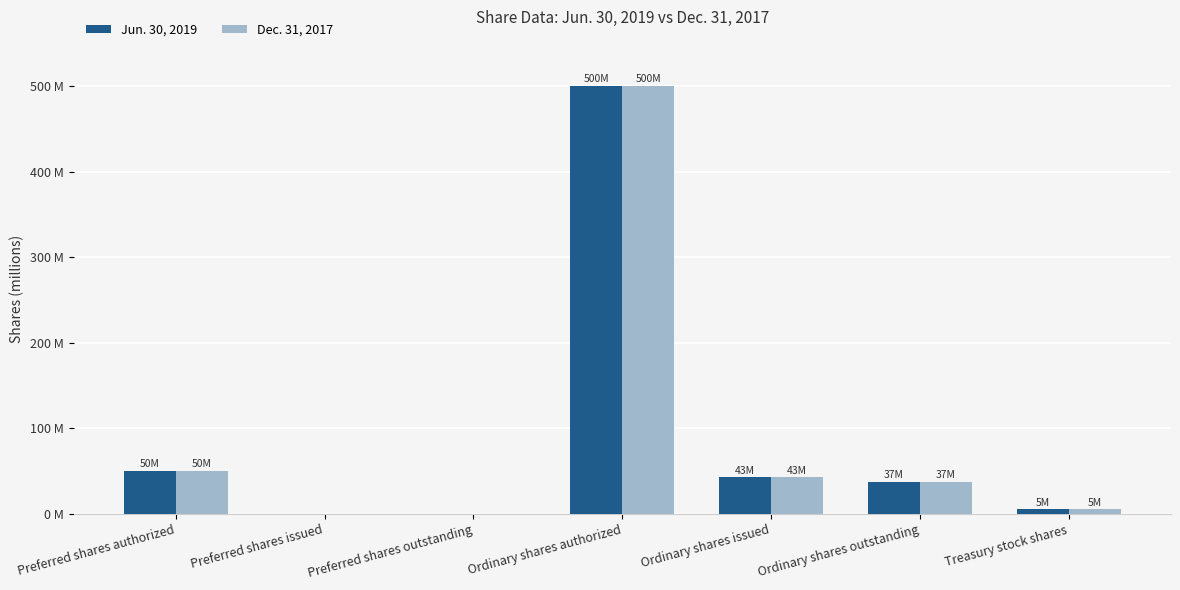

Reading left to right, transcribe all the data shown in this chart.

Jun. 30, 2019: 50.0	0.0	0.0	500.0	42.8	37.4	5.4
Dec. 31, 2017: 50.0	0.0	0.0	500.0	42.7	37.3	5.4